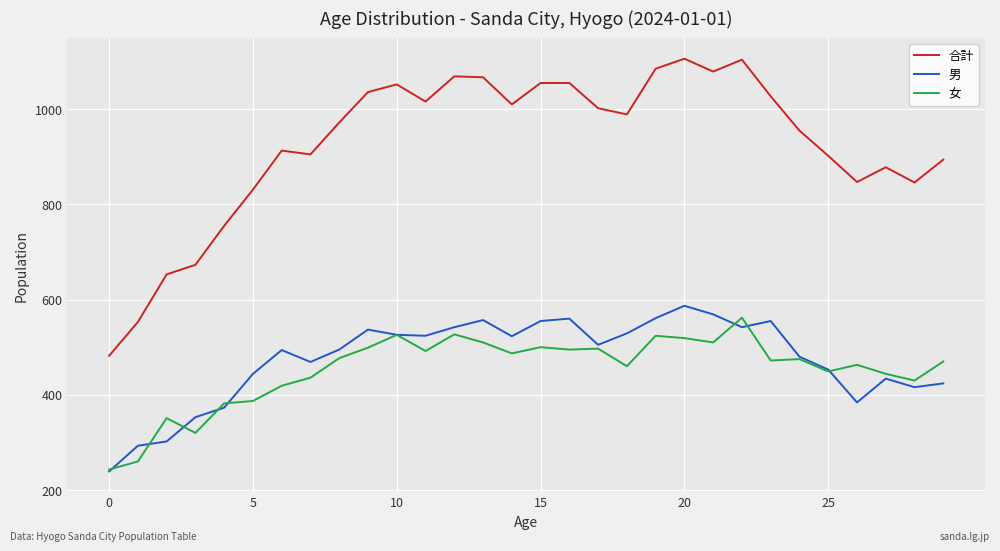

What is the average value of the 合計 series?

927